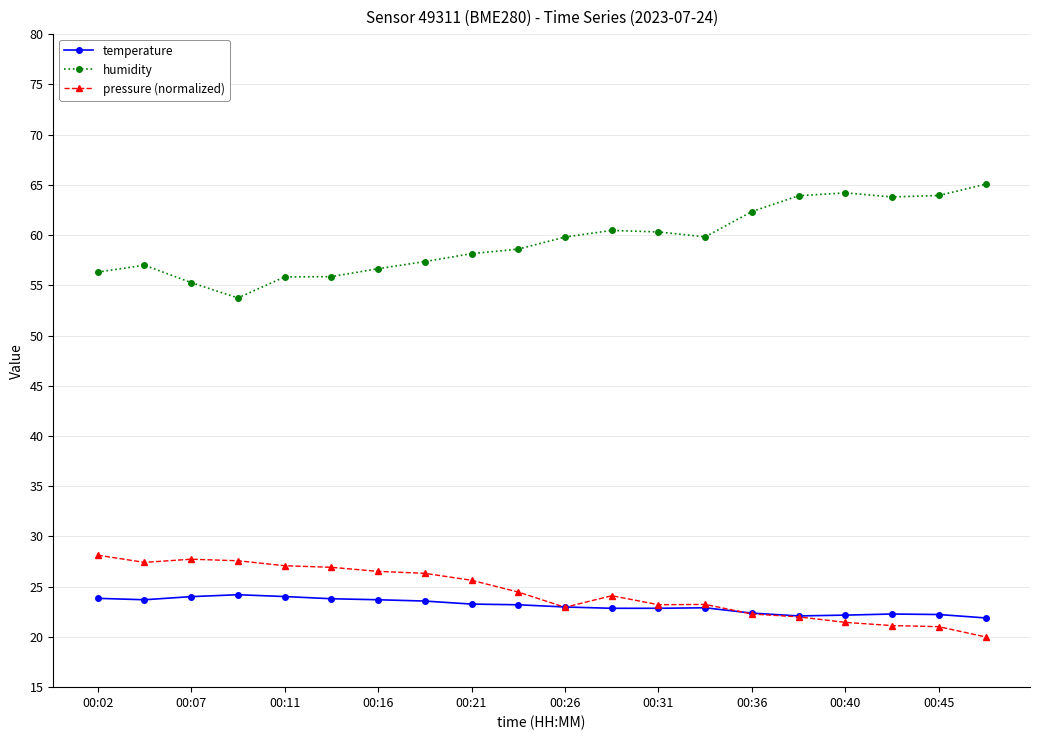

List the series in order of their peak value, highest first.

humidity, pressure (normalized), temperature